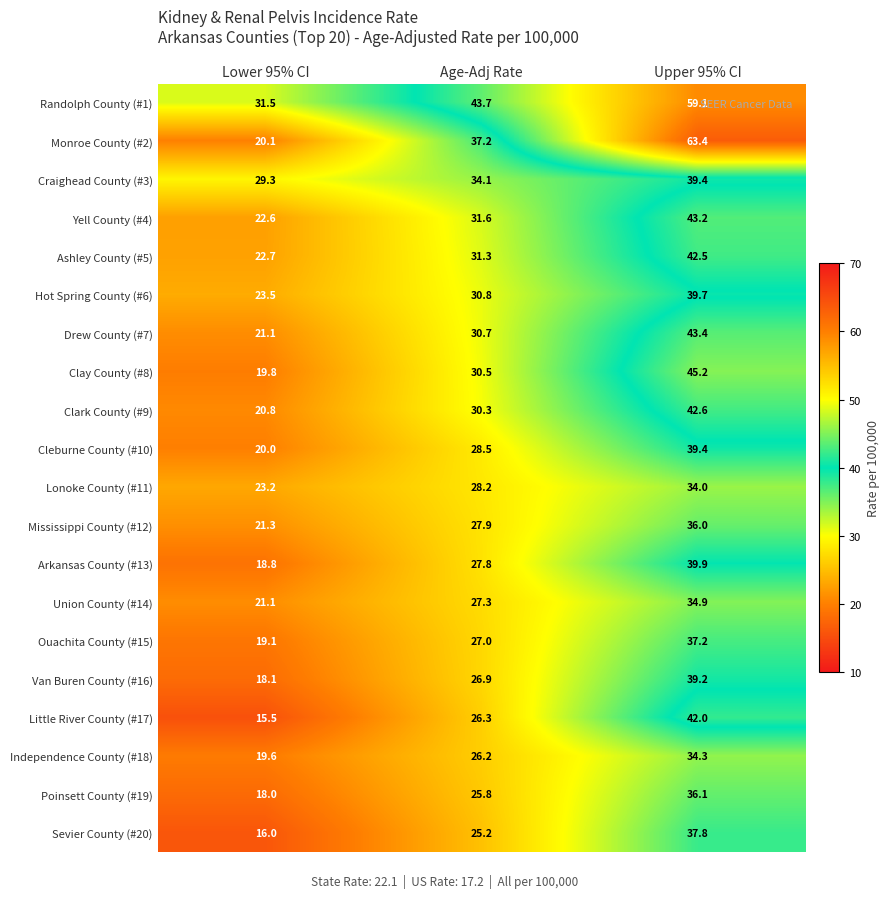

At how many categories does at least one series exceed 52?

1